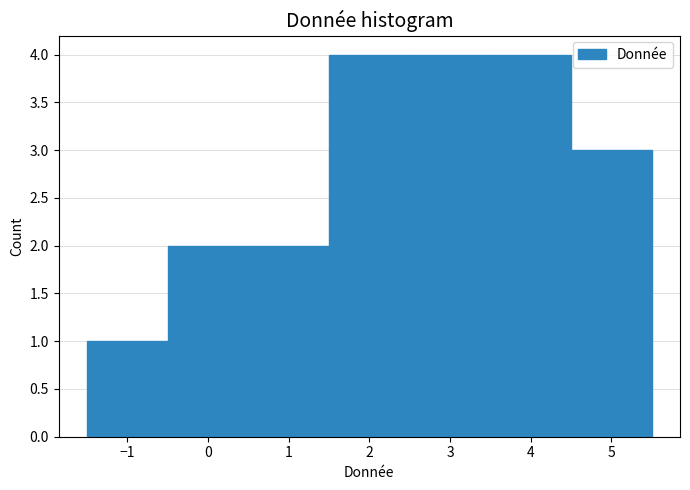

Reading left to right, transcribe this chart: for each bar, give the range it covers on the x-axis and its height. The values are not printed on the chart, so give them approximately, as read against the axis.

-1.5 to -0.5: 1
-0.5 to 0.5: 2
0.5 to 1.5: 2
1.5 to 2.5: 4
2.5 to 3.5: 4
3.5 to 4.5: 4
4.5 to 5.5: 3